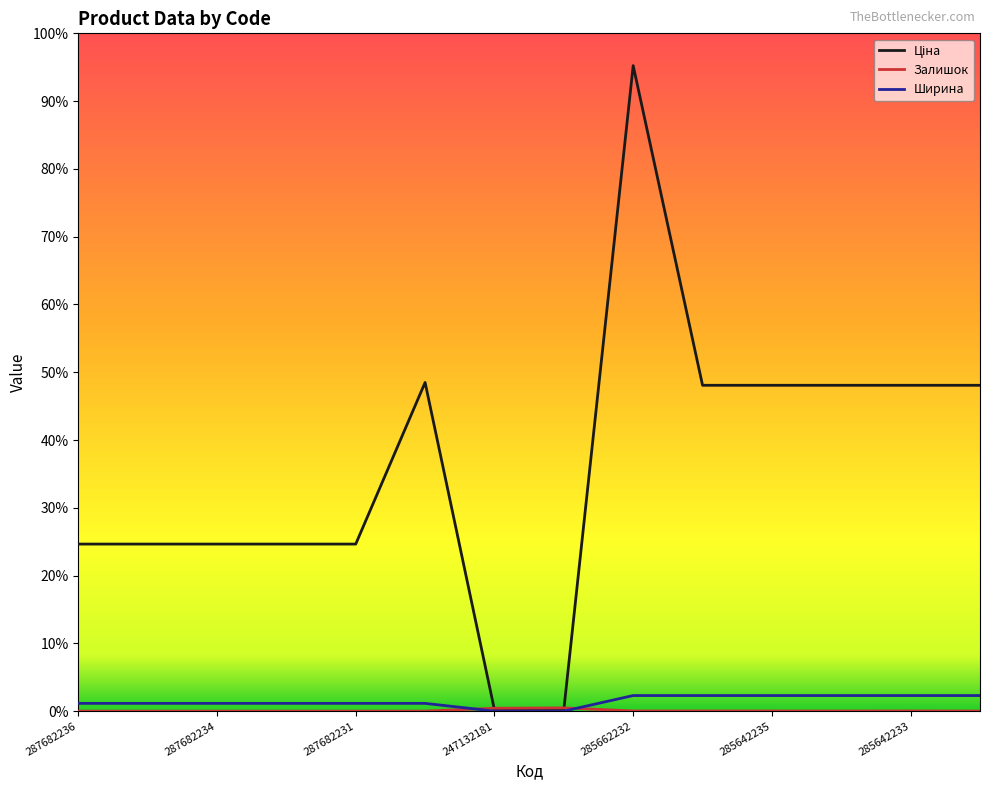

Which series has the largest total across all categories?

Ціна